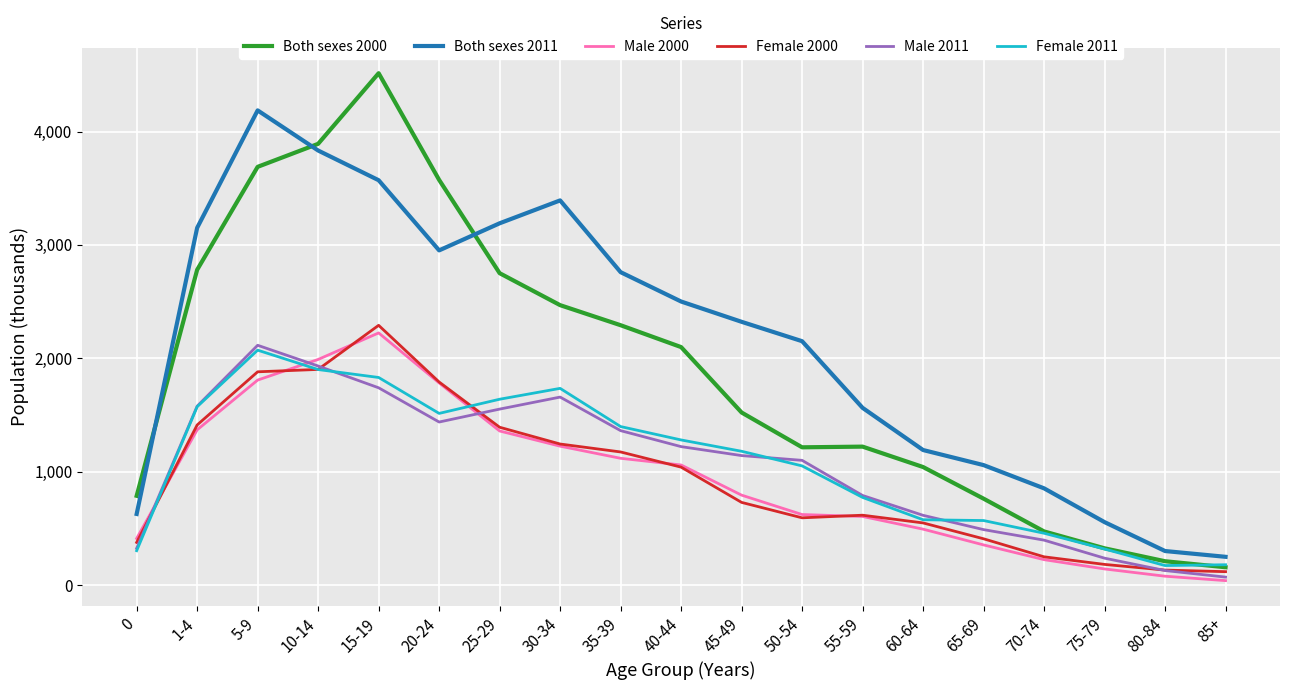

At which label does Both sexes 2000 reach its peak?

15-19